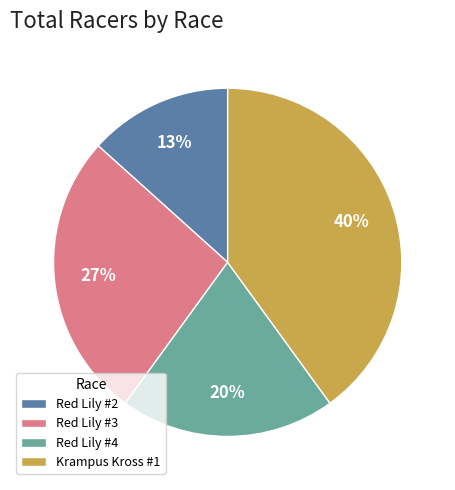

Is the sum of Red Lily #3 and Red Lily #4 greater than half?

No